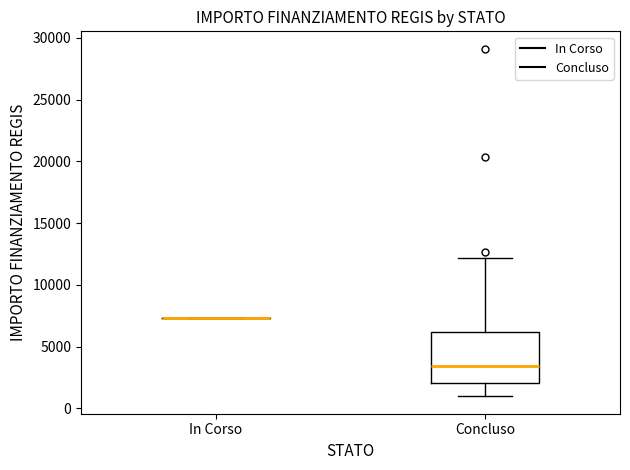

Where does the upper whisker of the box for Concluso end on the y-axis? The values are not printed on the chart, so give them approximately, as read against the axis.

12000